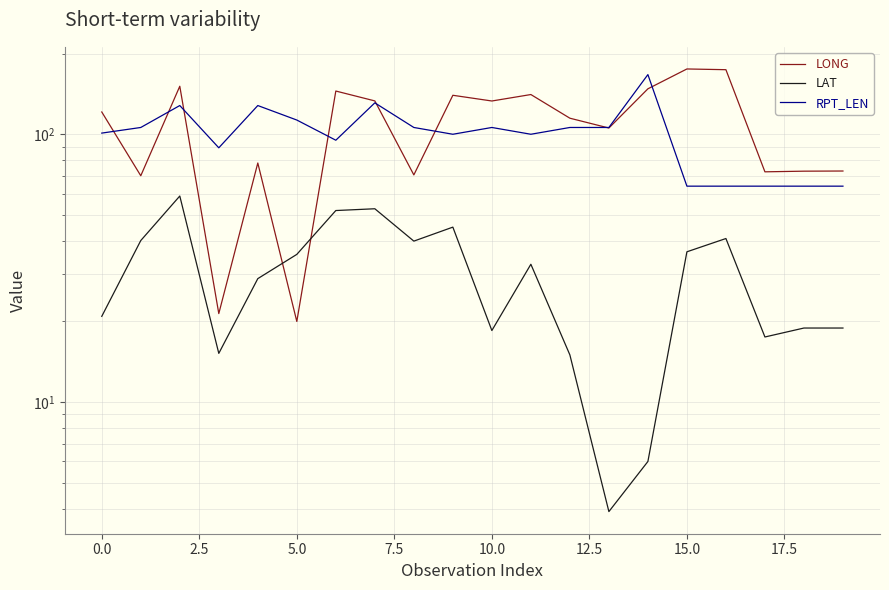

Reading left to right, extract all data points from this chart.

LONG: 121.1	70.0	151.1	21.4	78.1	20.0	145.0	133.2	70.5	139.8	133.1	140.7	114.8	105.5	147.8	175.3	174.2	72.4	72.8	72.9
LAT: 20.9	40.1	58.8	15.2	28.9	35.6	51.9	52.7	39.9	45.0	18.5	32.7	15.0	3.9	6.0	36.4	40.8	17.5	18.9	18.9
RPT_LEN: 101.0	106.0	128.0	89.0	128.0	113.0	95.0	131.0	106.0	100.0	106.0	100.0	106.0	106.0	167.0	64.0	64.0	64.0	64.0	64.0